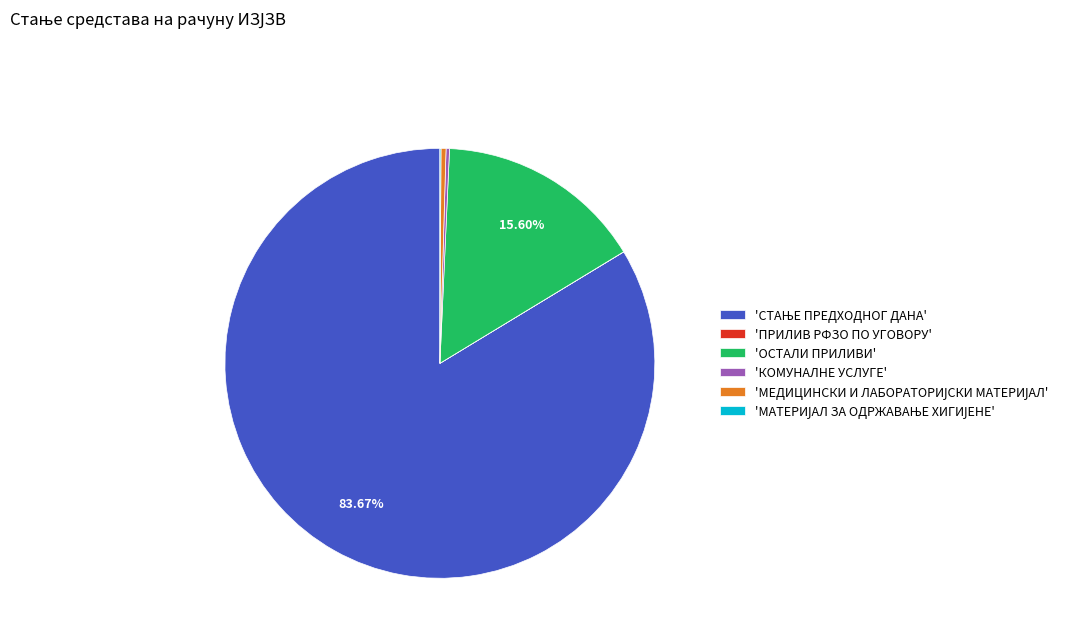

Does any single category account for the majority?

Yes